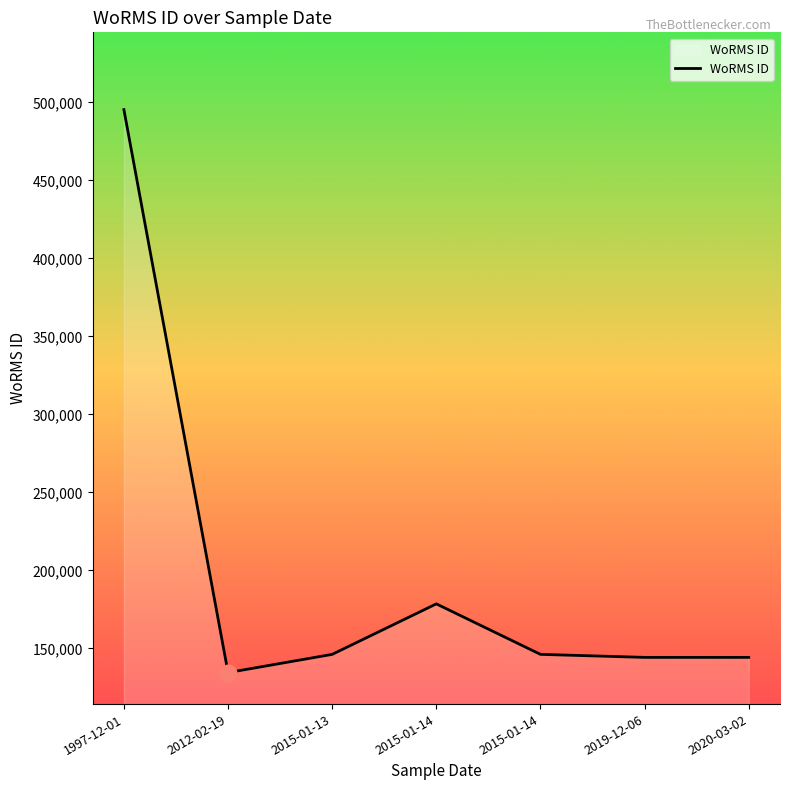

What is the sum of all values?

1389461